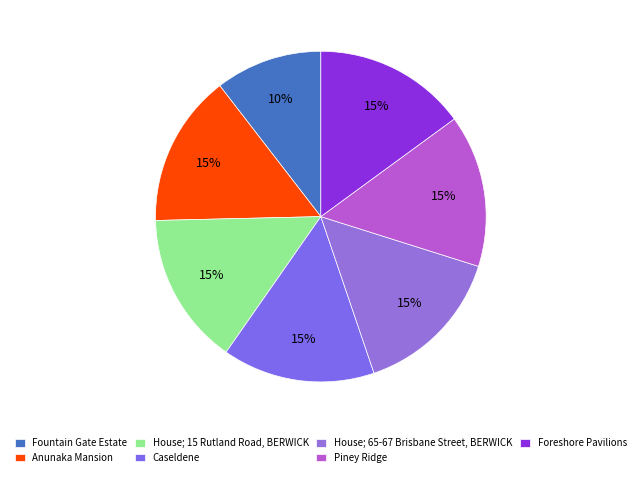

To the nearest percent, what is the combined percentage of House; 65-67 Brisbane Street, BERWICK and Piney Ridge?

30%